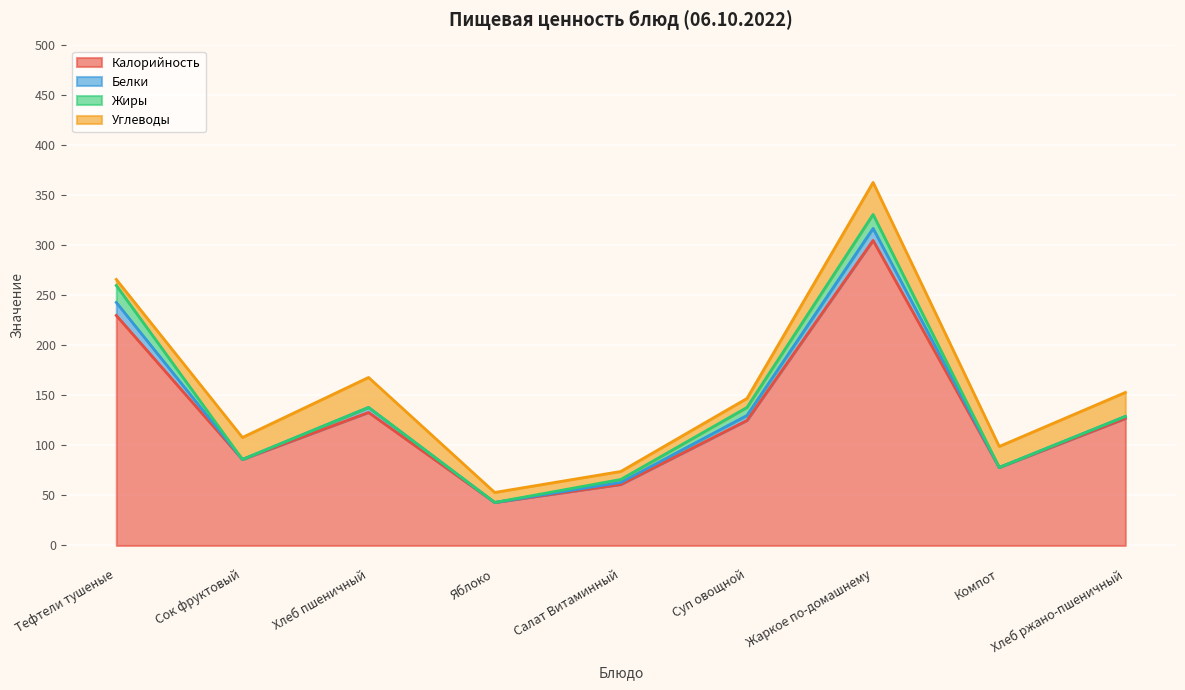

How many values in the Углеводы series exceed 21?

4